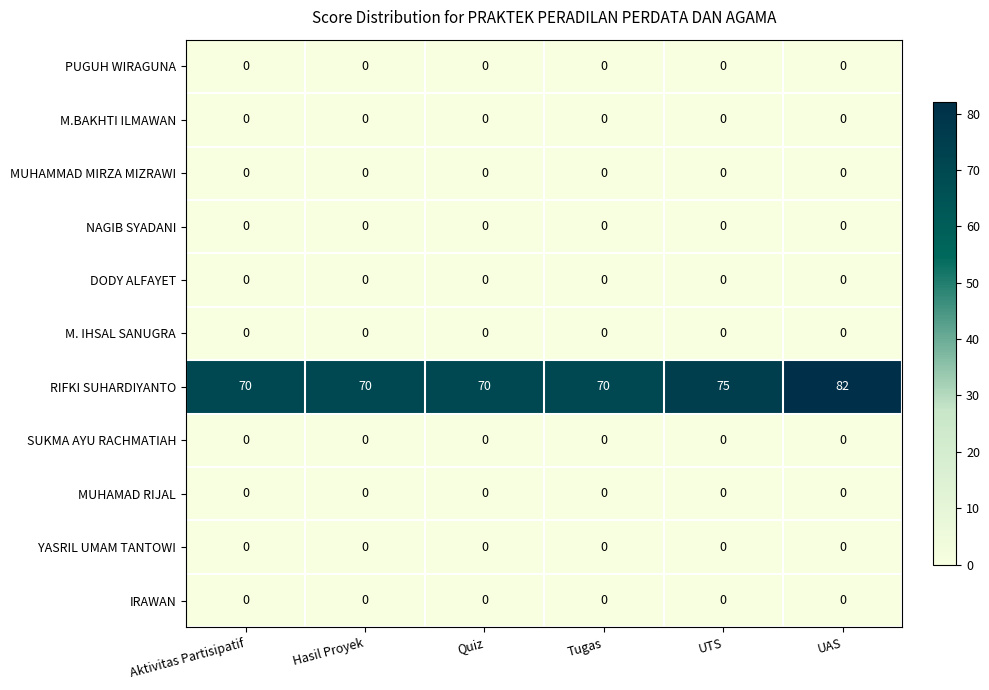

At which category is the sum across all series the highest?

UAS